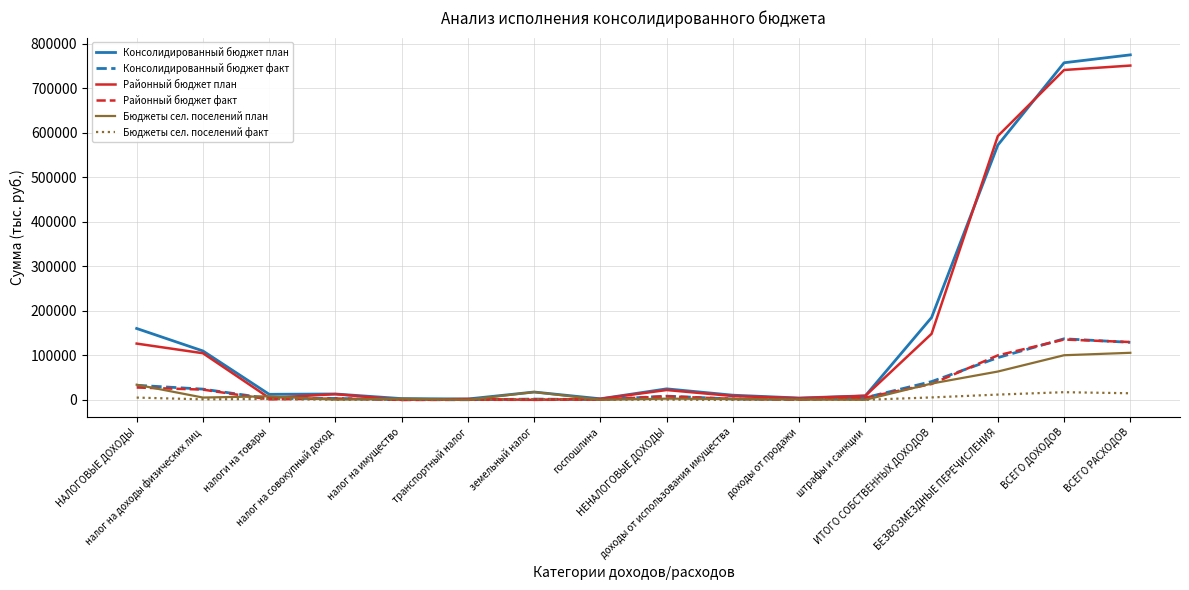

Which series changed the most between налоги на товары and ВСЕГО ДОХОДОВ?

Консолидированный бюджет план